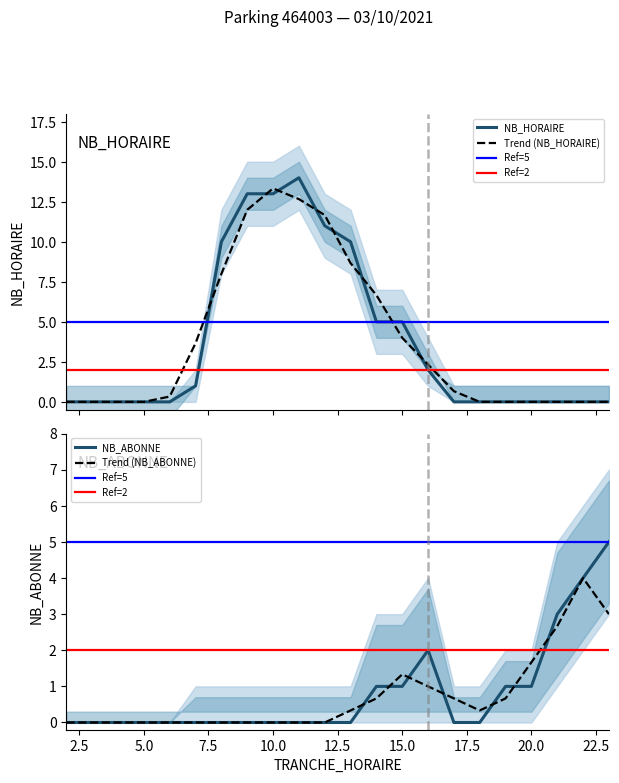

The NB_ABONNE series shows 2 at 16. True or false?

True